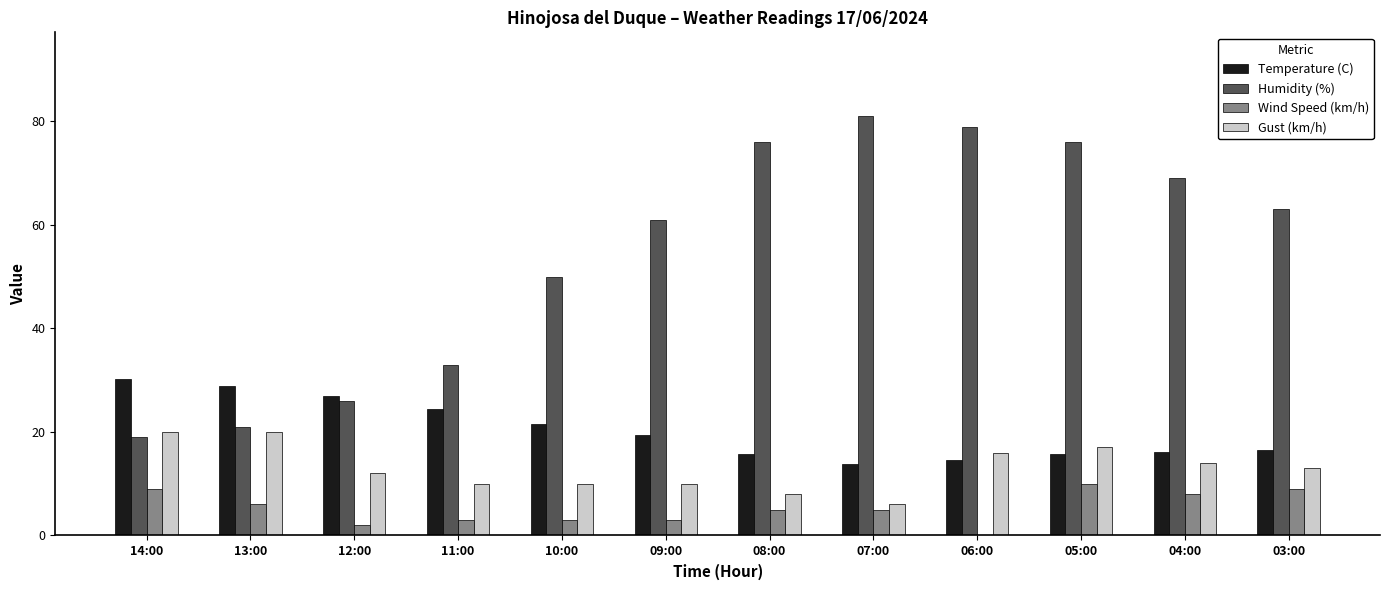

What is the maximum value for Humidity (%)?

81.0